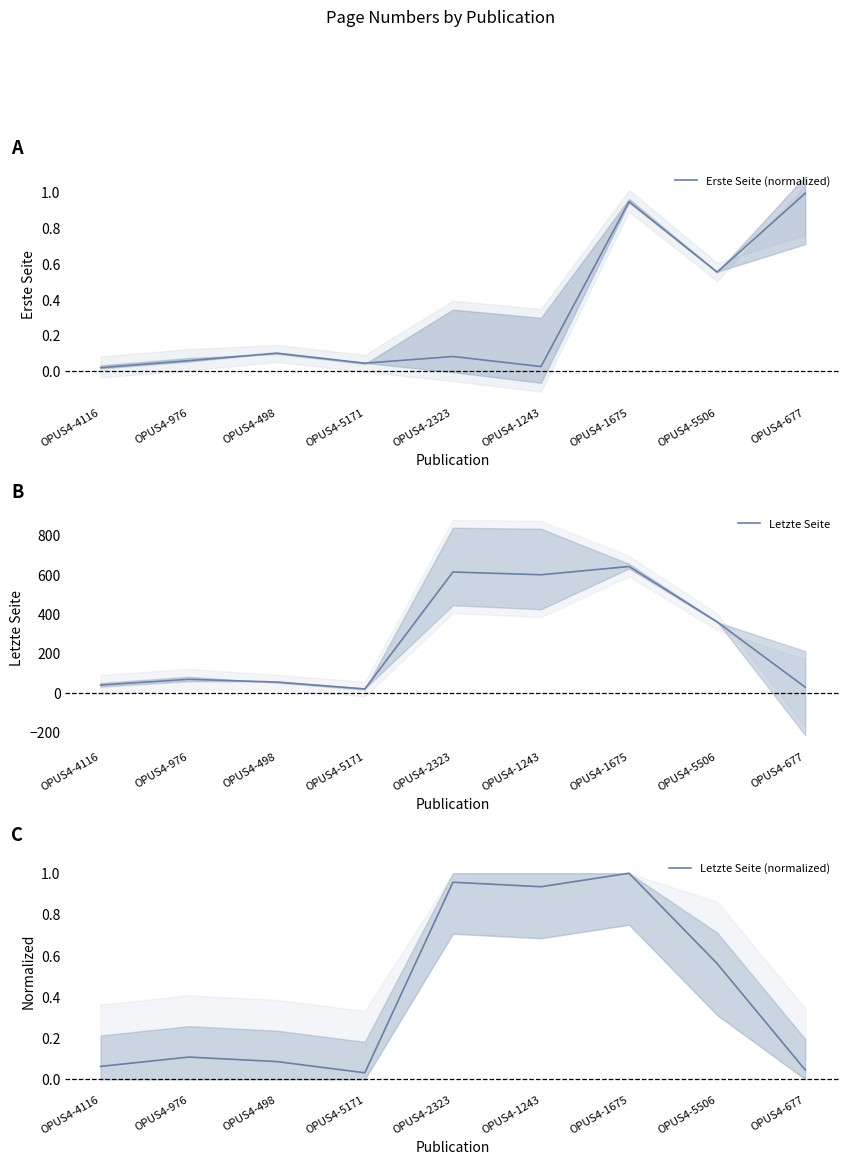

At OPUS4-1675, list the series in order from largest to smallest.

Letzte Seite, Letzte Seite (normalized), Erste Seite (normalized)